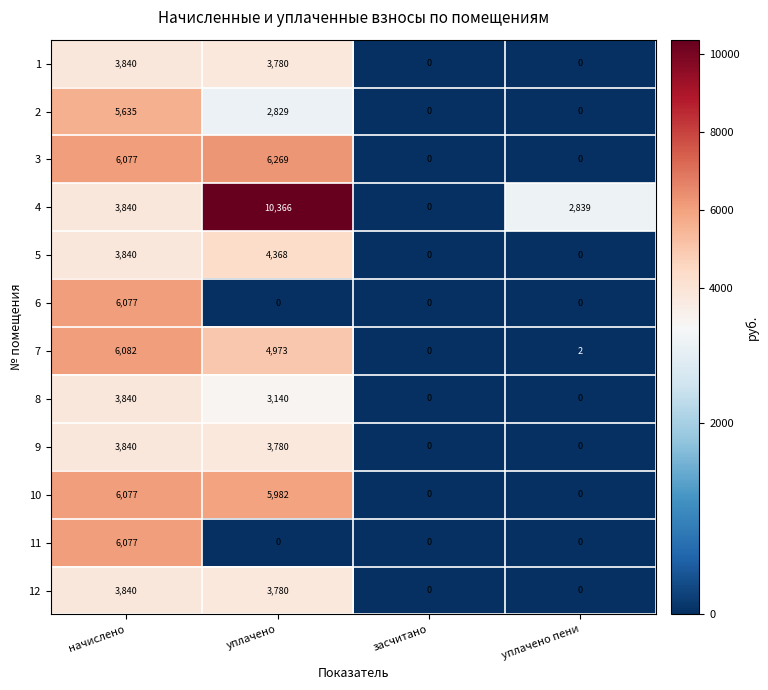

What is the maximum value shown in the chart?

10366